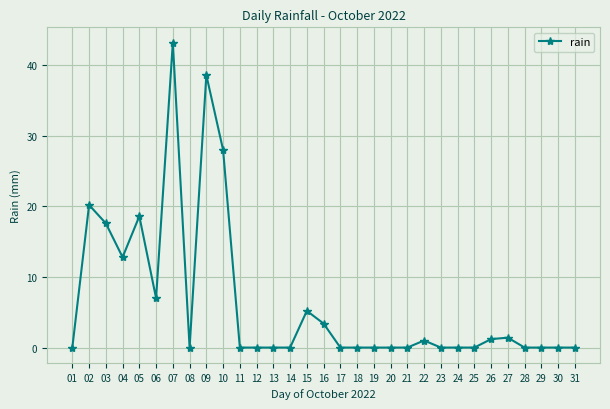

What is the sum of all values?

198.2